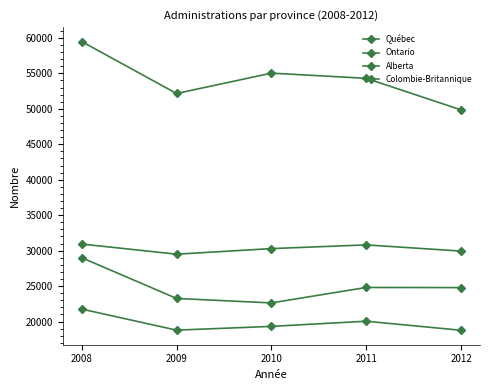

What is the value of the Québec point at the 2nd from the left?

29500